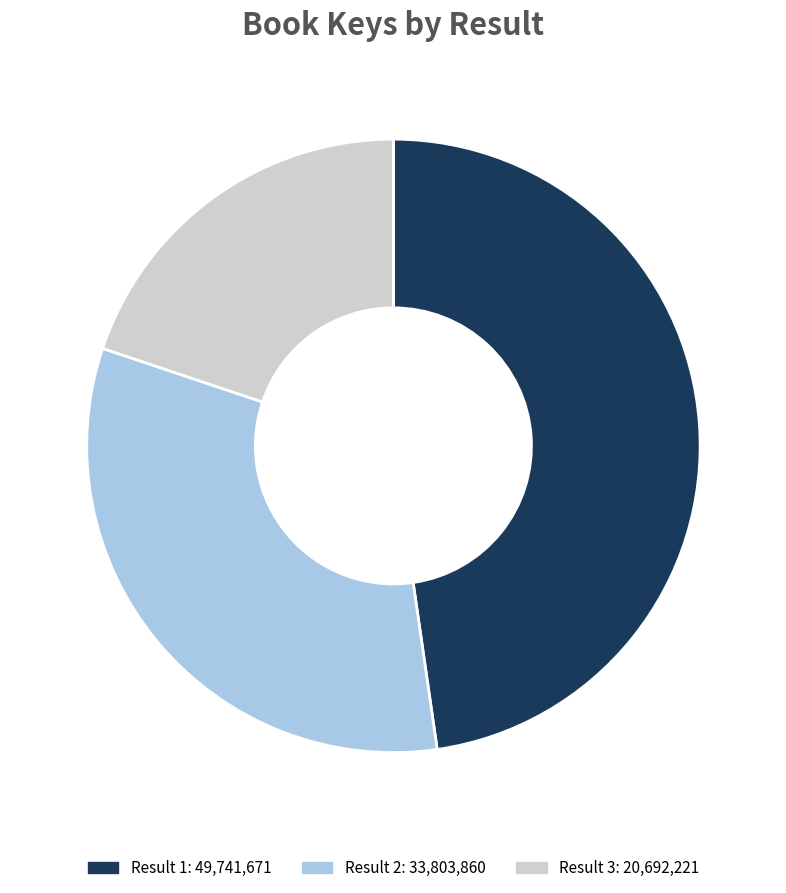

Is there any slice that represents more than half of the pie?

No